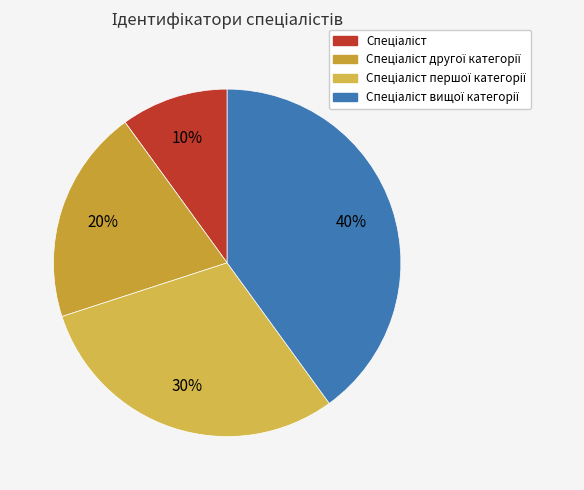

What portion of the pie excludes Спеціаліст вищої категорії?

60.0%